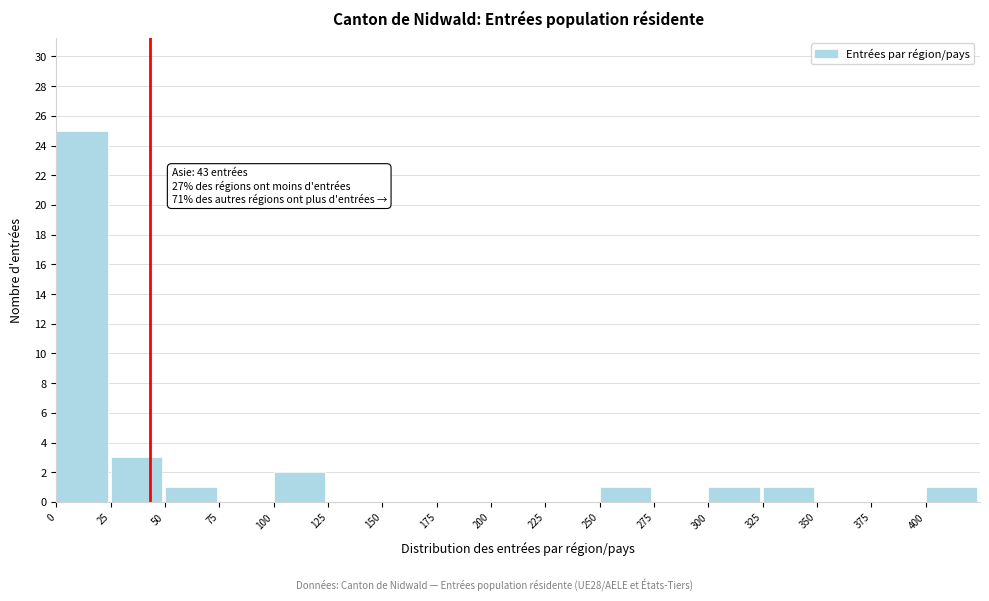

Over which range of the x-axis is the bar tallest?

0 to 25